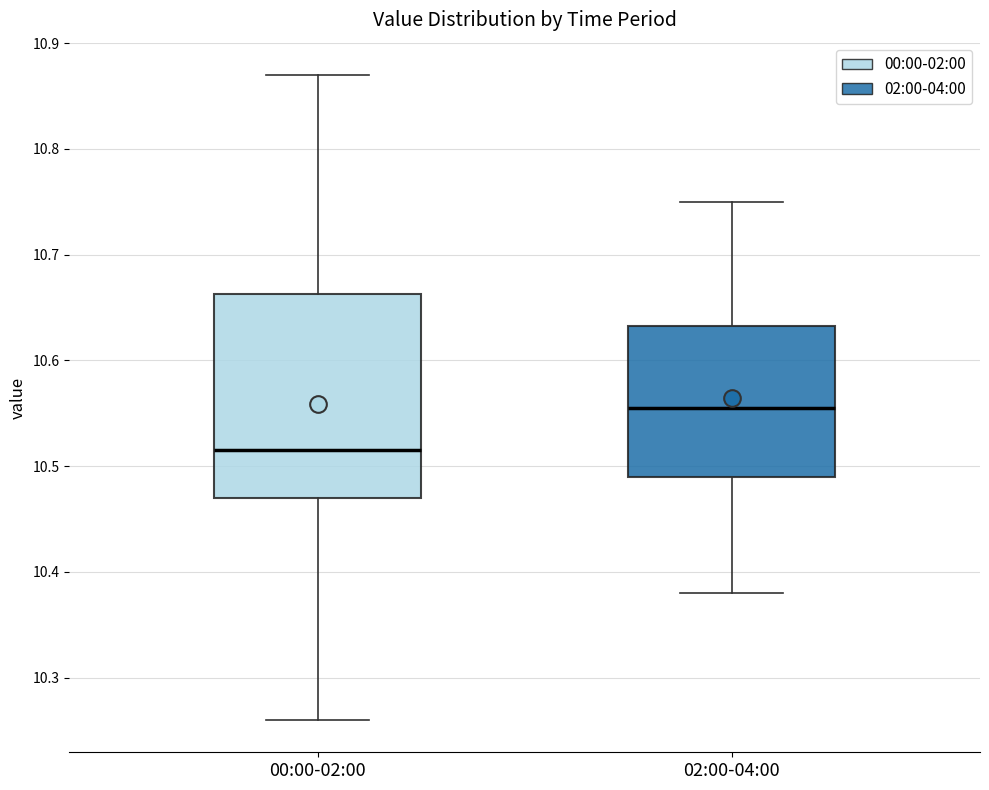

Reading left to right, transcribe this box plot: for each box, give where its median line is, the range the box spans, and where its two whiskers end, as read against the y-axis. The values are not printed on the chart, so give them approximately, as read against the axis.

00:00-02:00: median 10.52, box 10.47 to 10.66, whiskers 10.26 to 10.87
02:00-04:00: median 10.56, box 10.49 to 10.63, whiskers 10.38 to 10.75